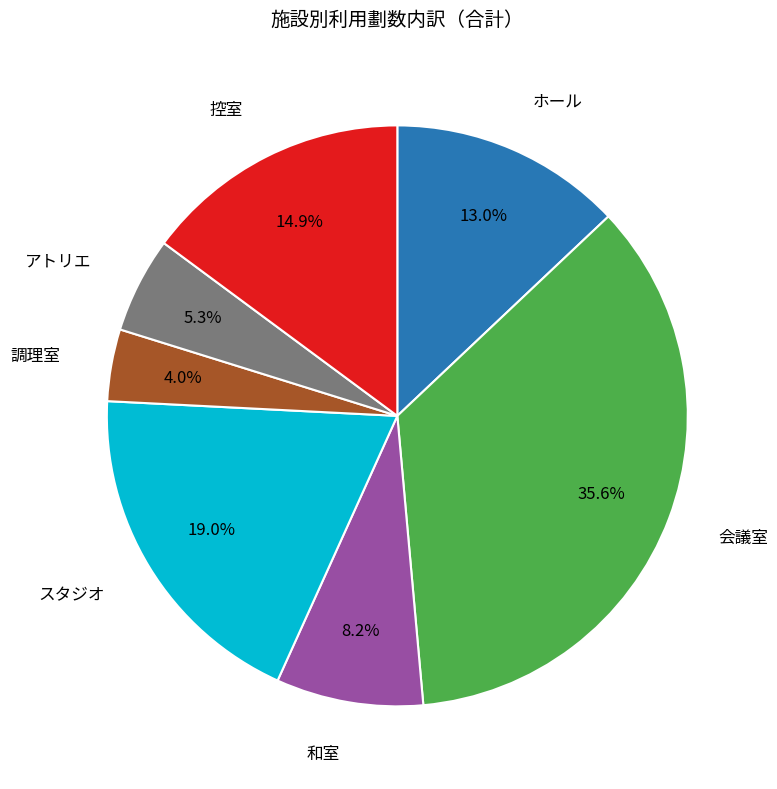

Which category has the biggest portion of the pie?

会議室